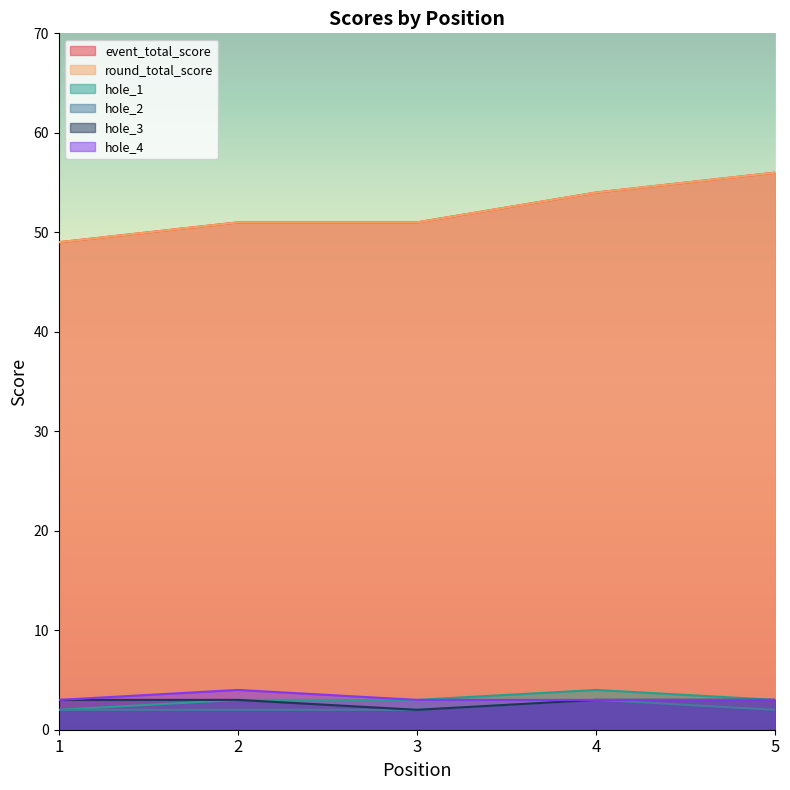

At how many categories does at least one series exceed 39?

5